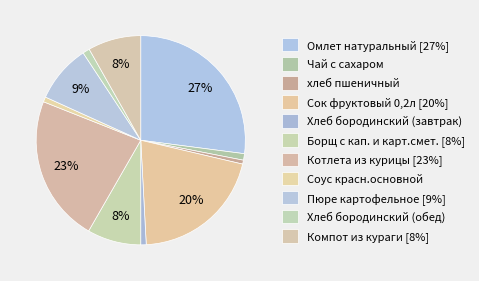

Does Компот из кураги account for over 50% of the chart?

No